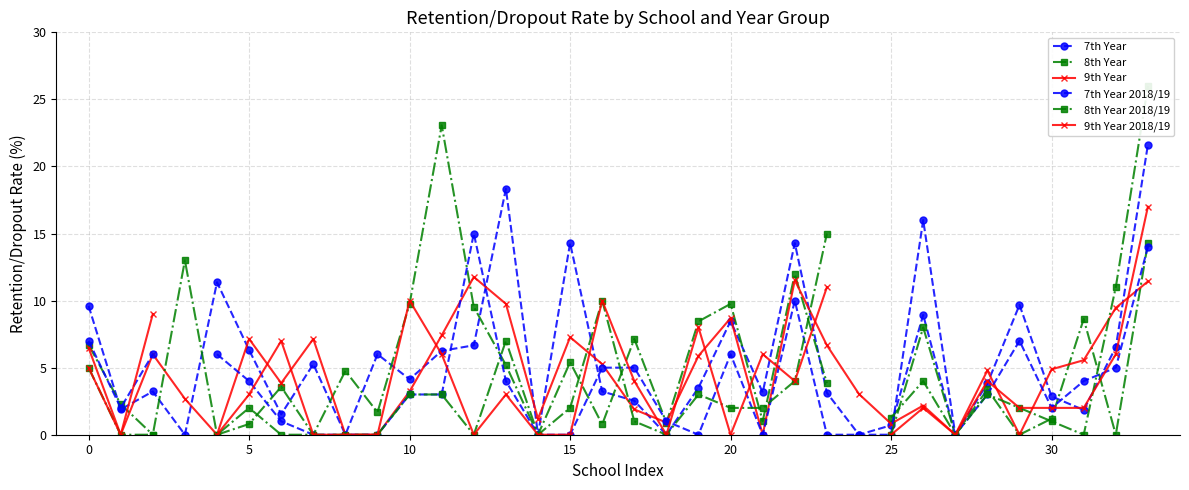

What is the highest value of the 7th Year 2018/19 series?

16.0